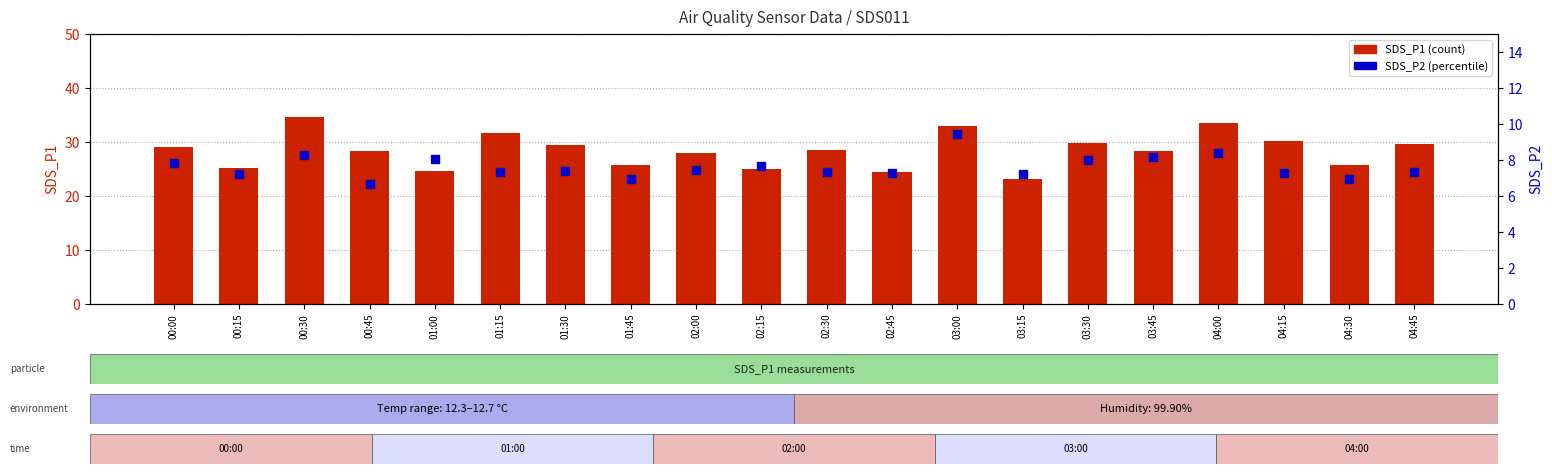

Which series contains the lowest Y value?

SDS_P2 (percentile)